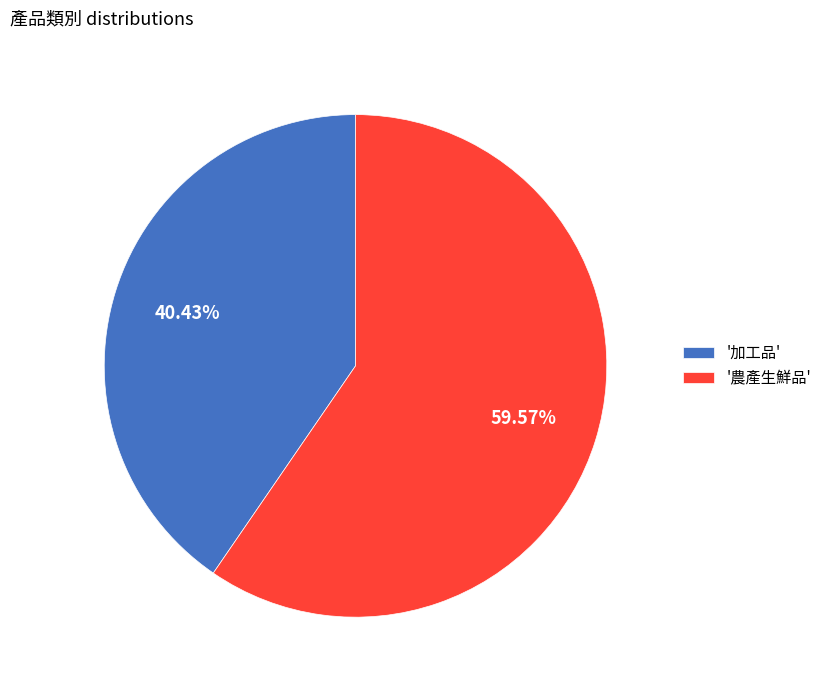

Which slice is the largest?

'農產生鮮品'